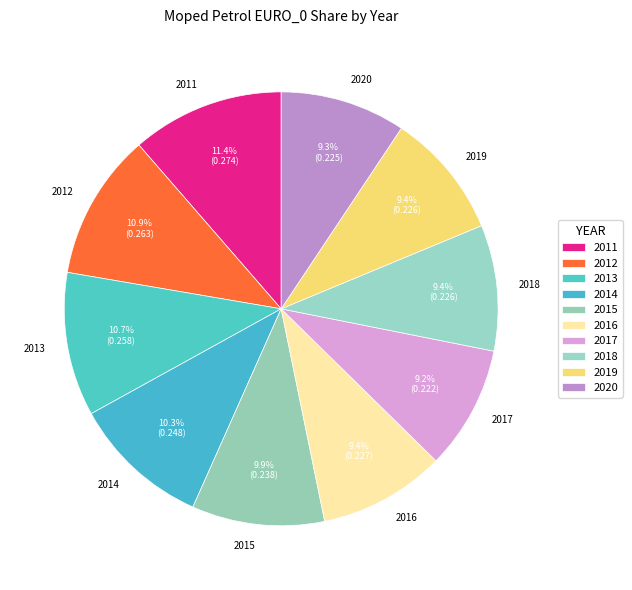

How much of the chart is everything except 2018?

90.6%